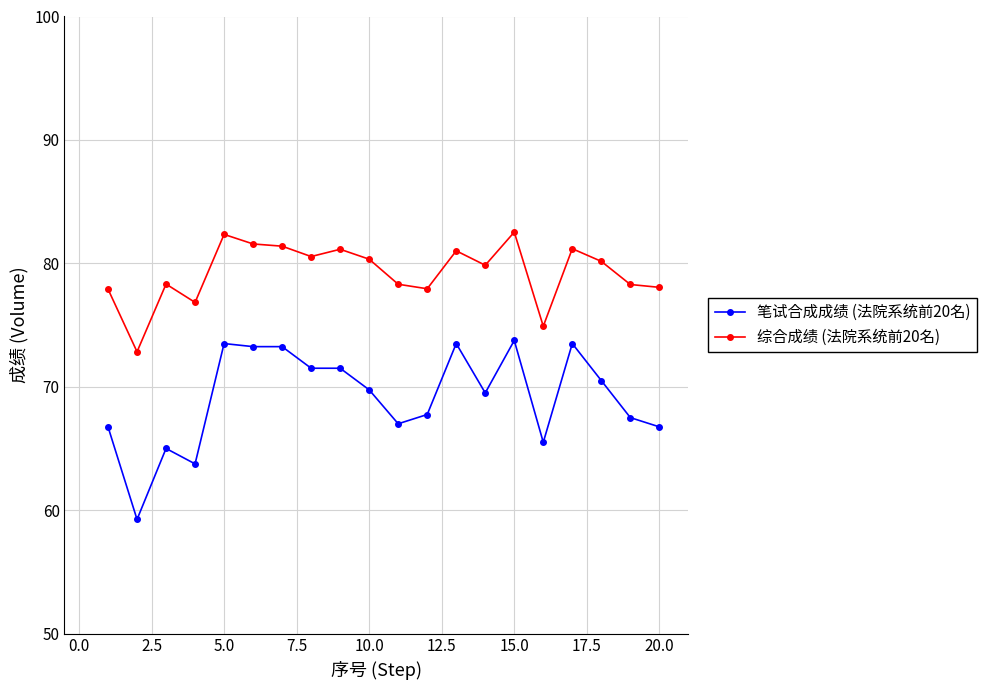

Count the number of categories in the chart.

20